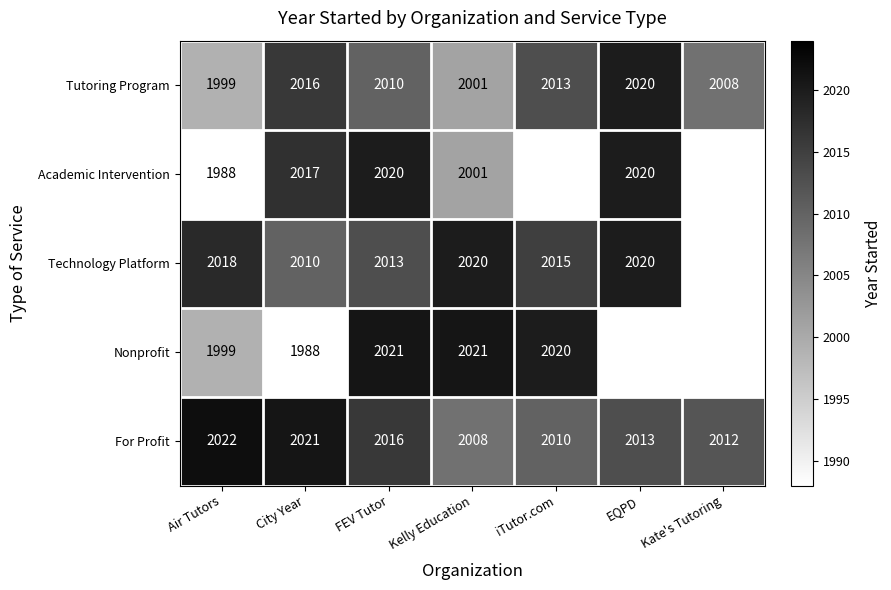

Is it true that Tutoring Program equals 3633 at EQPD?

False